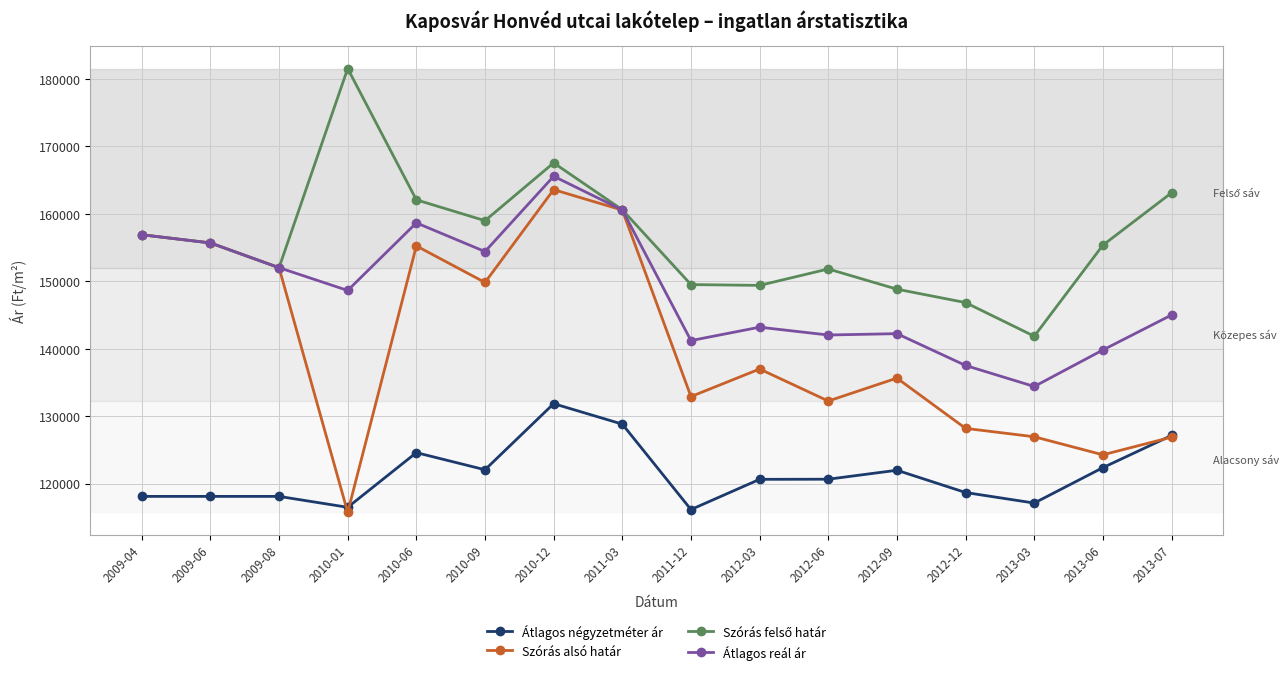

The value of Átlagos reál ár at 2011-03 is 71470. True or false?

False